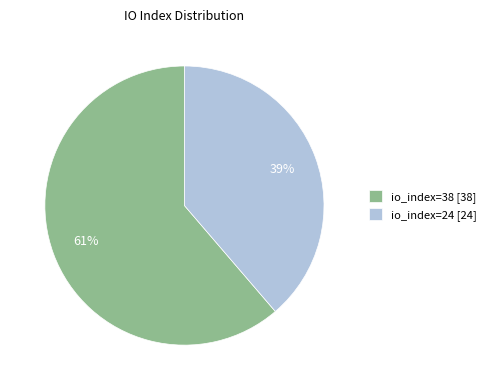

Rank the categories by value from lowest to highest.

io_index=24, io_index=38